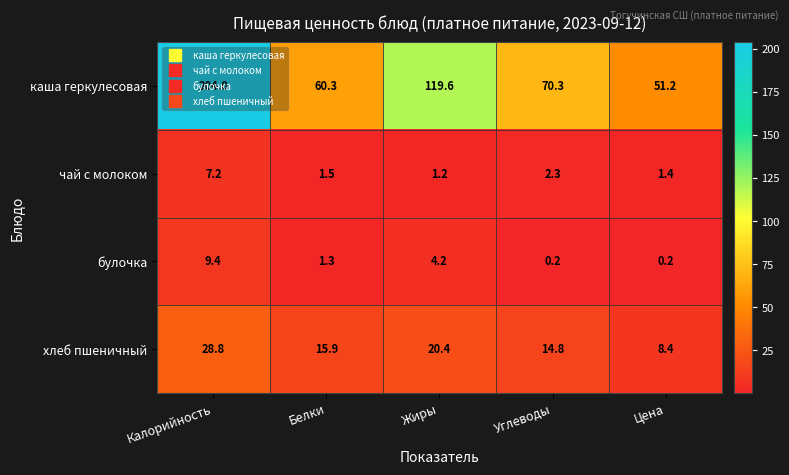

At which label is каша геркулесовая closest to 127?

Жиры